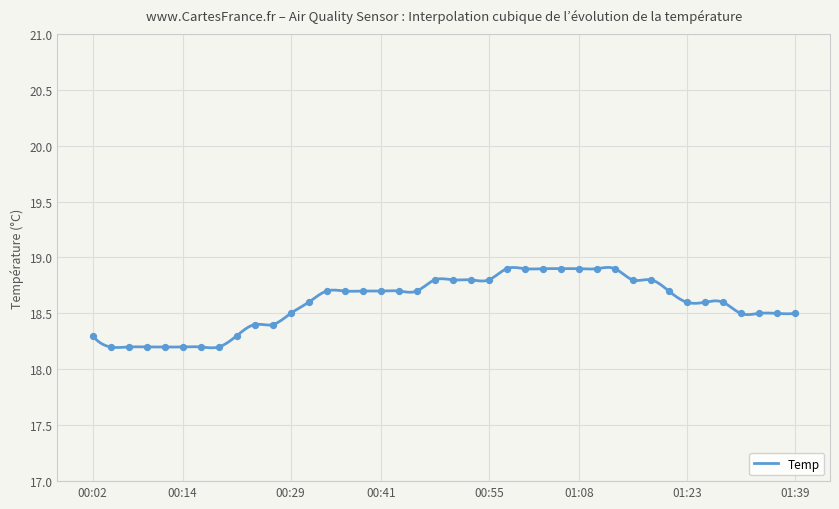

Between 00:24 and 01:00, which is larger?

01:00